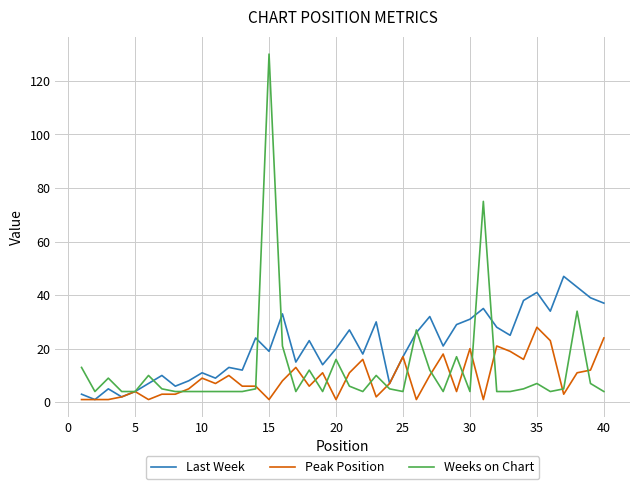

Does the chart have visible grid lines?

Yes